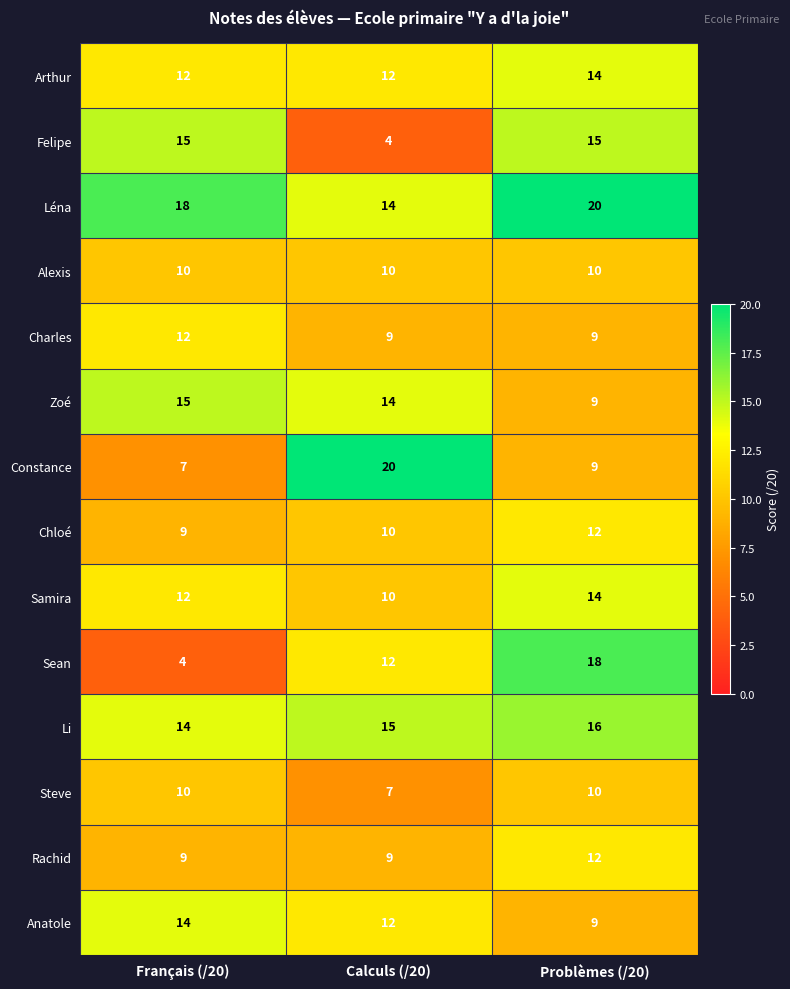

Where does the Anatole series first go above 12?

Français (/20)